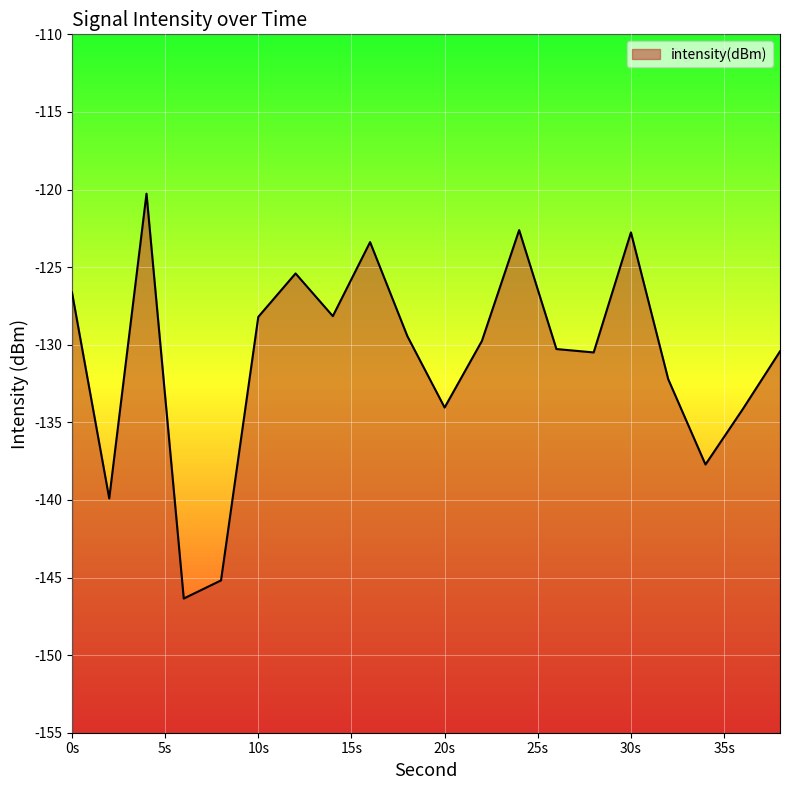

Where is the first local minimum?

2